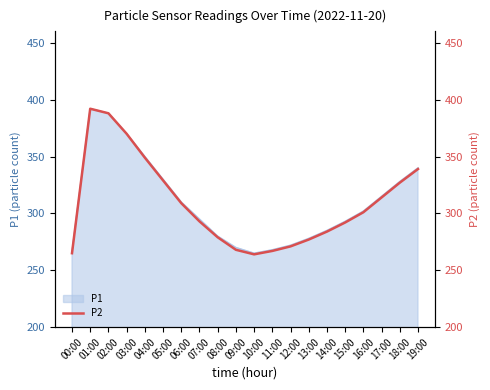

What is the approximate value at 03:00, to the nearest 50?

350